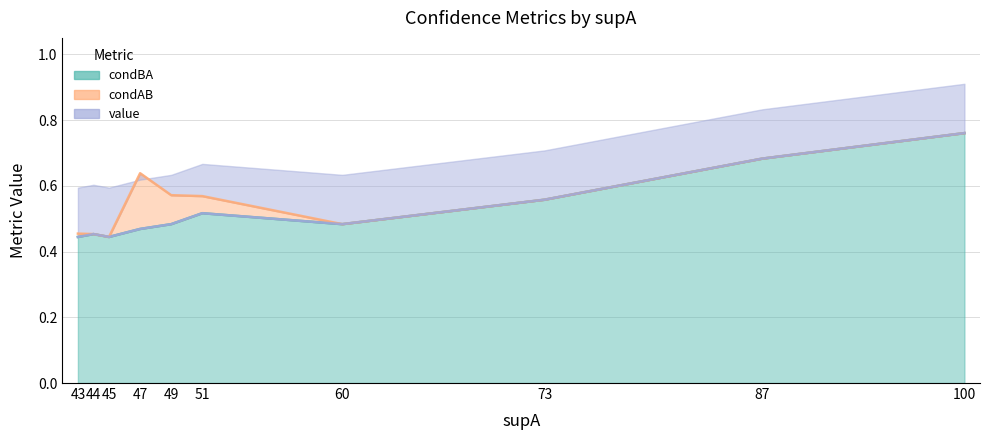

True or false: condBA and condAB intersect in this chart.

False